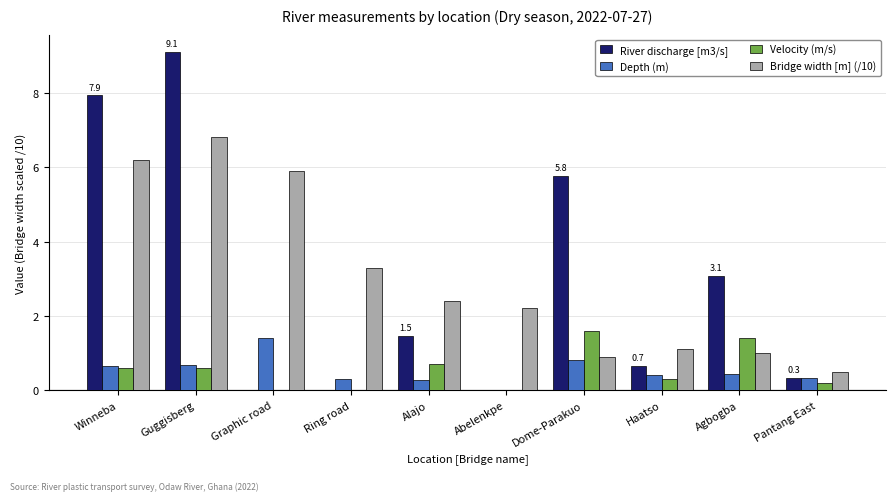

The Depth (m) series shows 0.3 at Ring road. True or false?

True